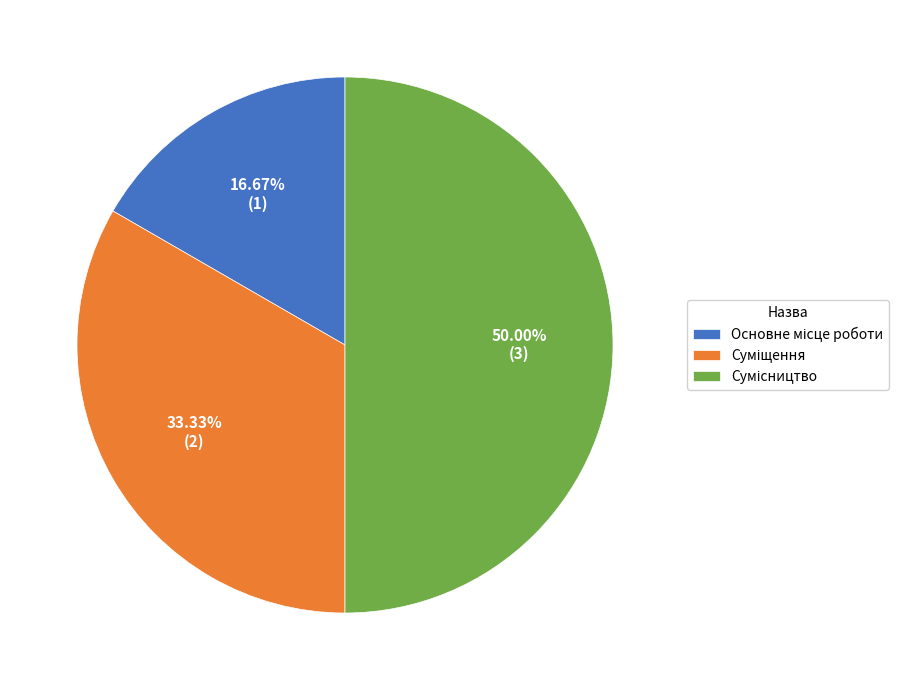

To the nearest percent, what portion does Основне місце роботи represent?

17%